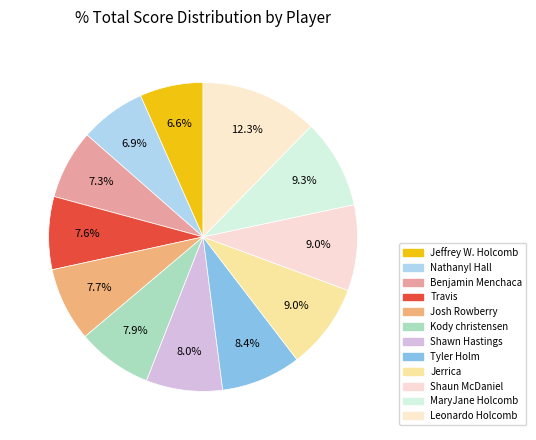

Count the number of slices in the pie.

12